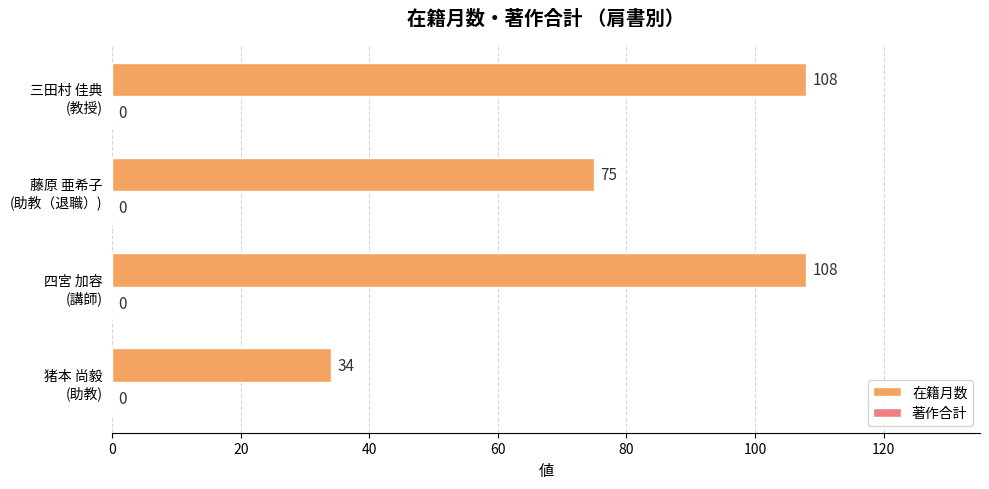

What is the smallest value displayed?

34